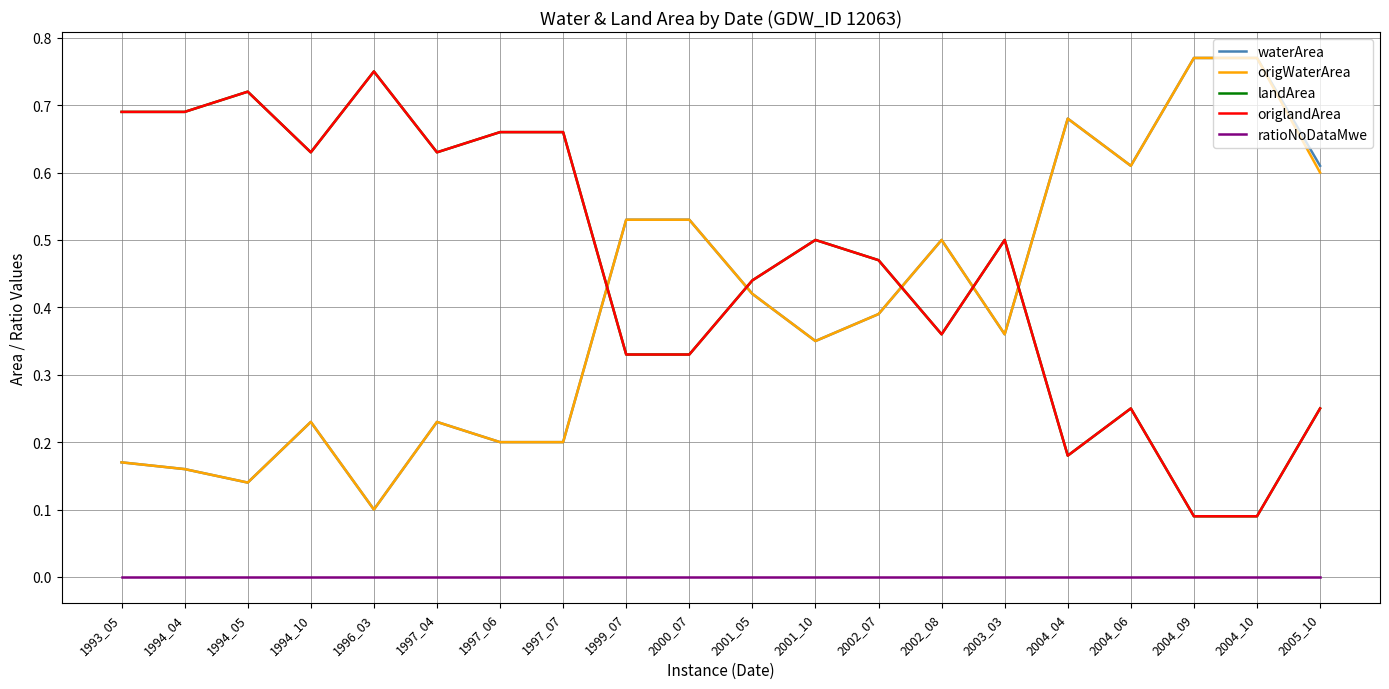

What is the average value of the origWaterArea series?

0.4